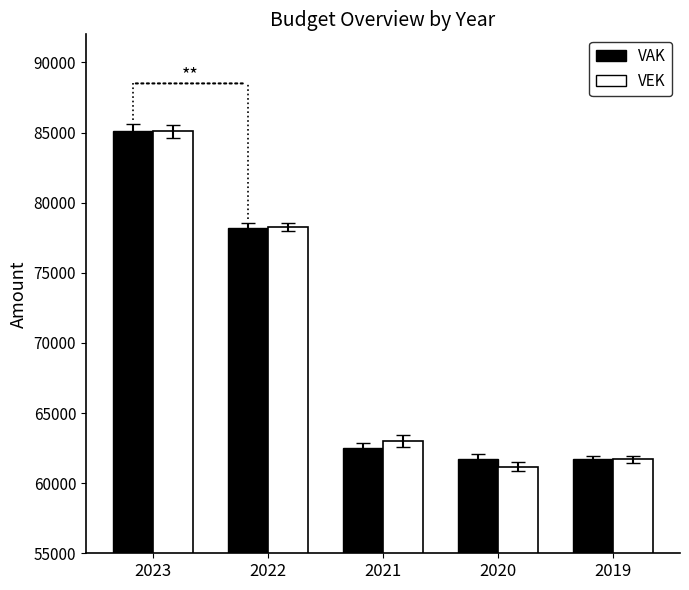

At which category is the sum across all series the highest?

2023